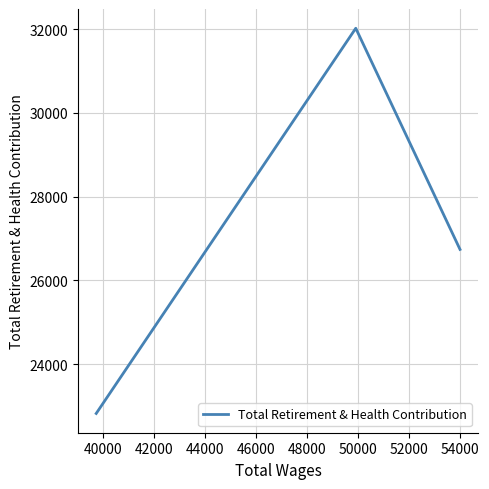

What is the difference between the maximum and minimum values?

9200